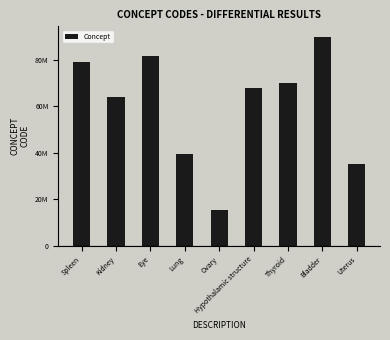

What is the value of the 1st bar from the left?

78961009